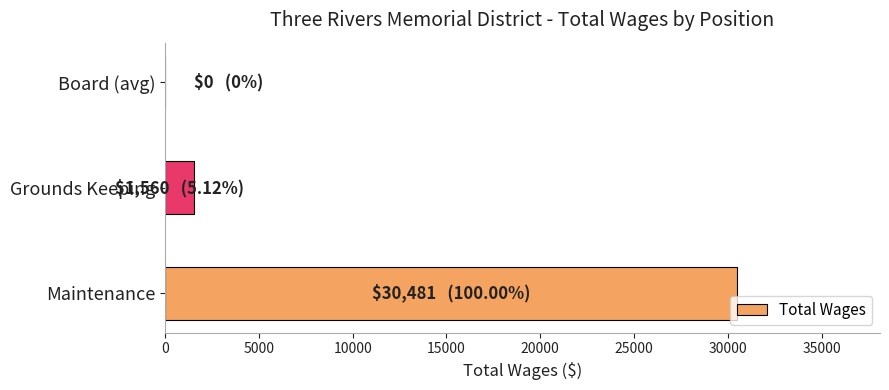

Between Maintenance and Grounds Keeping, which is larger?

Maintenance